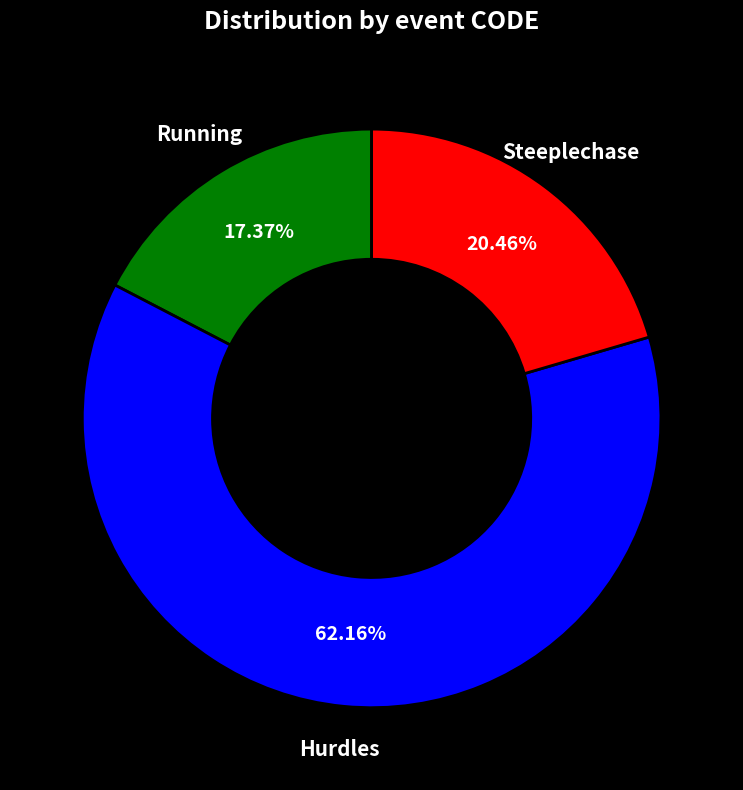

Does any single category account for the majority?

Yes